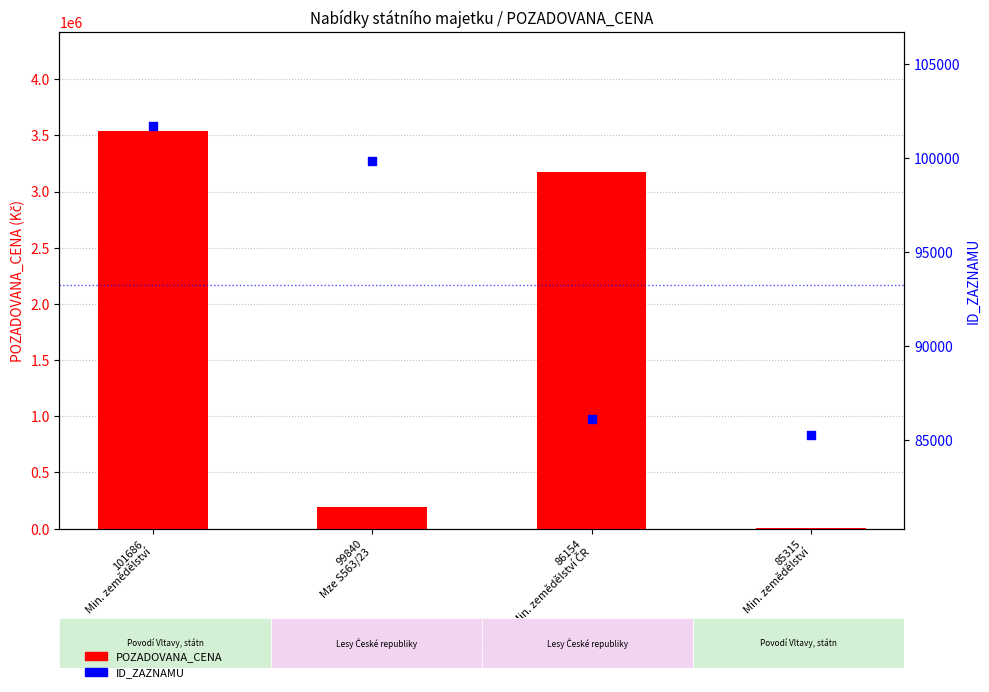

Which series contains the highest Y value?

POZADOVANA_CENA